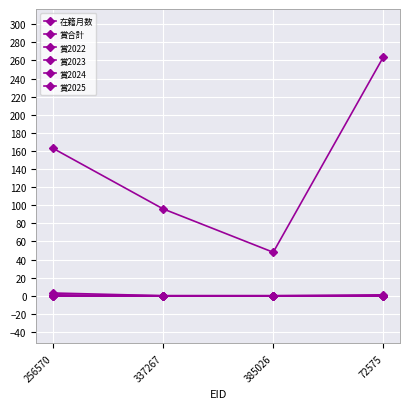

At how many categories does at least one series exceed 159?

2